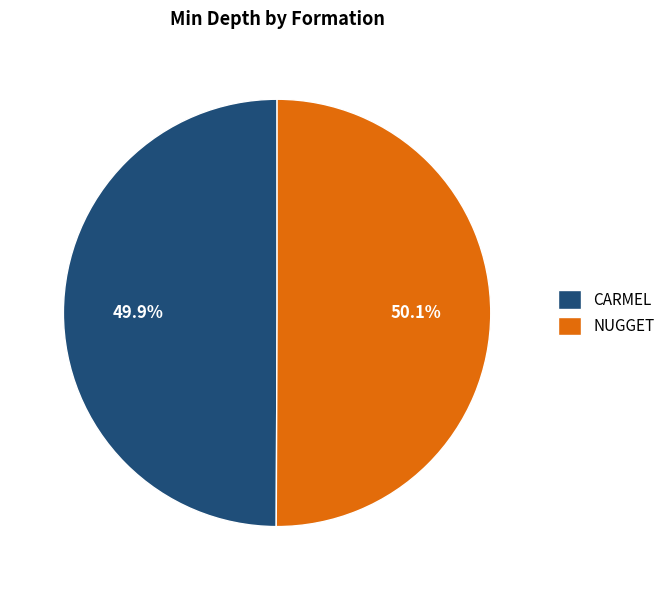

Approximately how many times larger is the value at CARMEL compared to NUGGET?

1.0